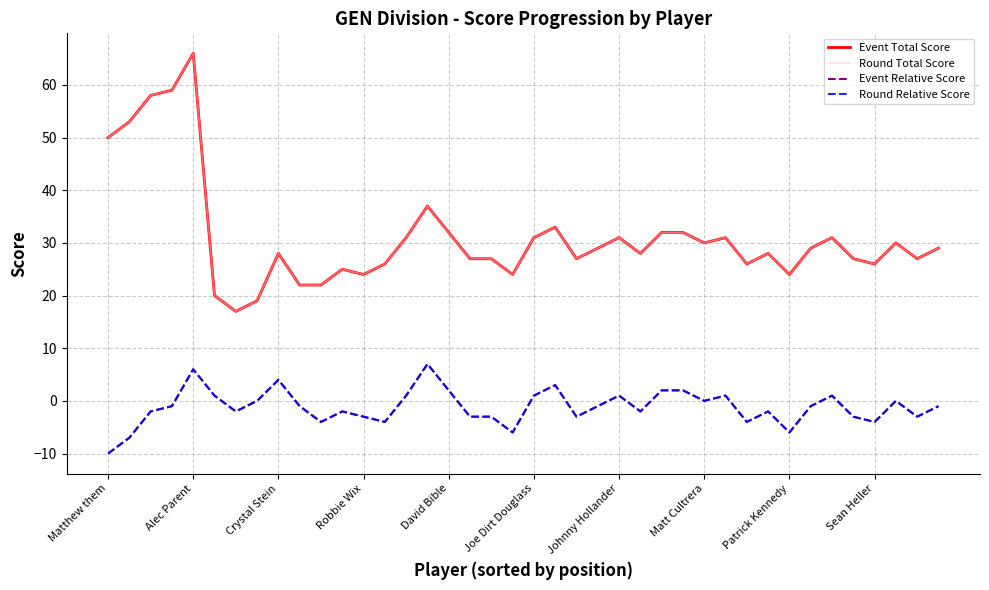

What is the difference between the maximum and second lowest values in the Round Total Score series?

47